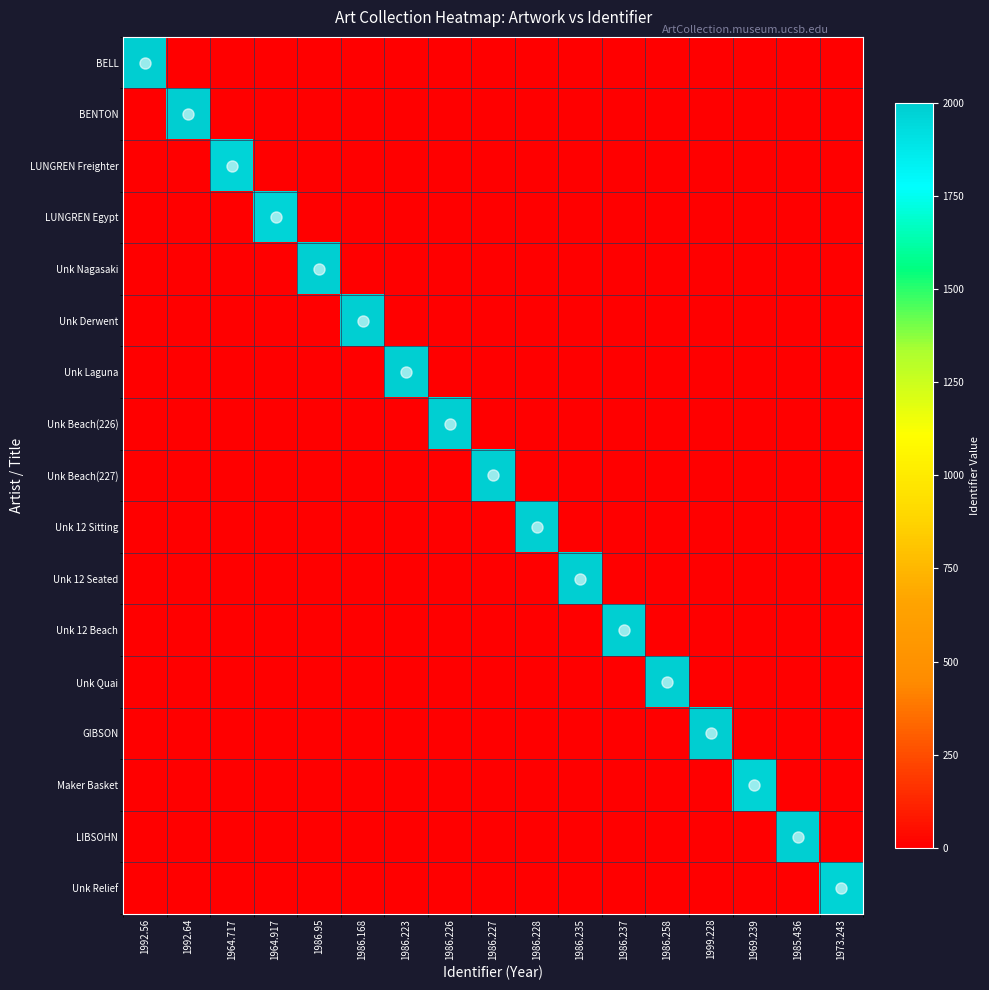

How many series are shown in this chart?

17